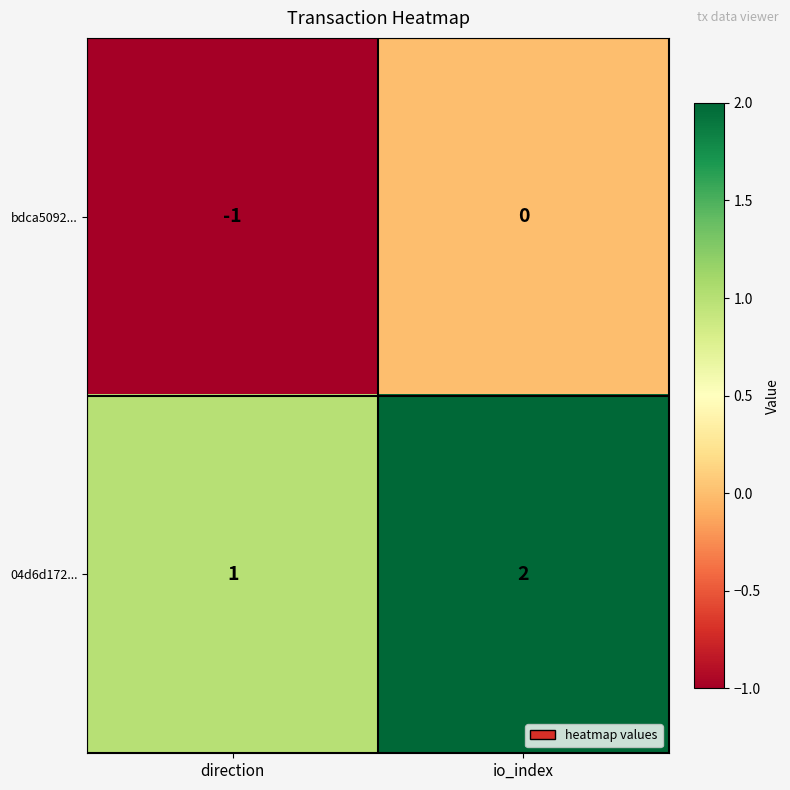

Rank the series by their average value, from lowest to highest.

bdca5092..., 04d6d172...